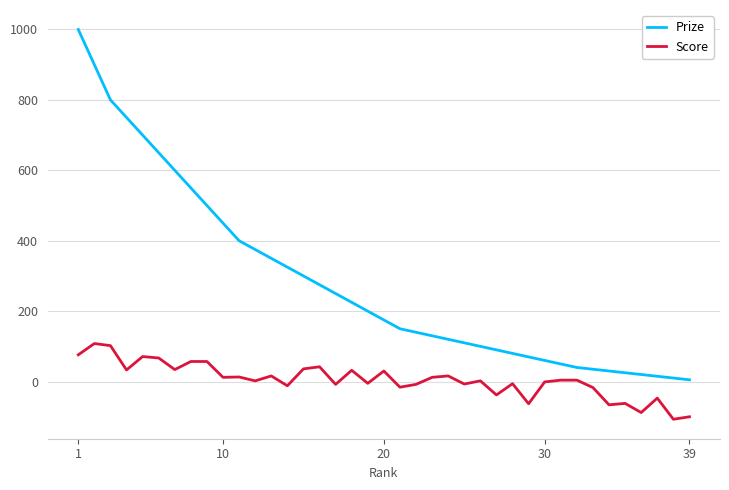

Which series has the largest range (max minus min)?

Prize